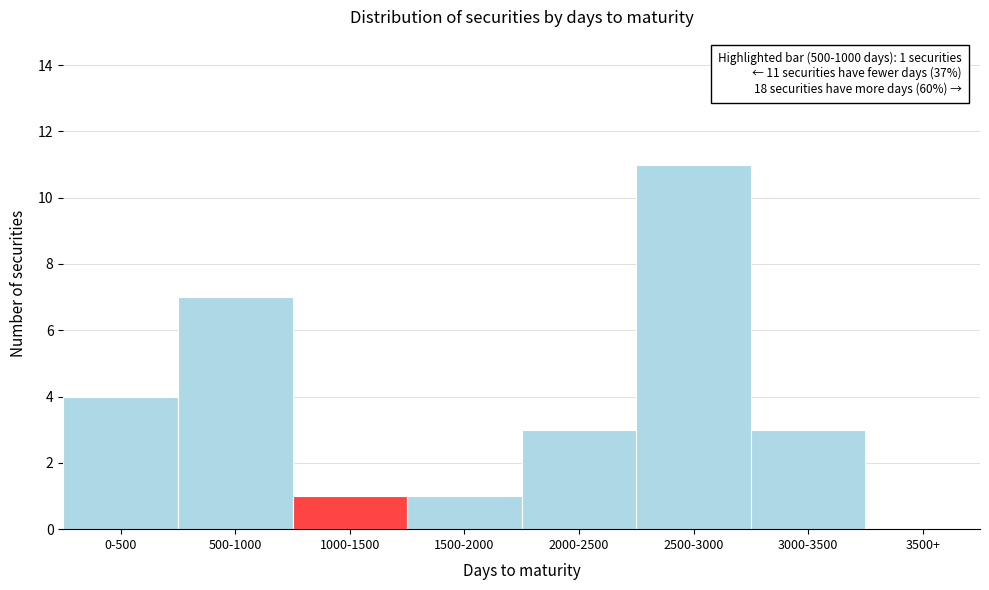

Reading right to left, list all the values displayed in this chart.

3500+=0	3000-3500=3	2500-3000=11	2000-2500=3	1500-2000=1	1000-1500=1	500-1000=7	0-500=4